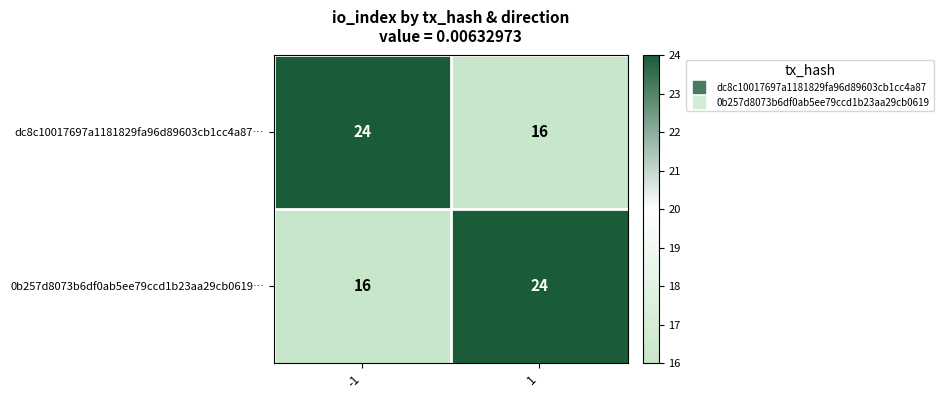

What is the spread (max minus min) of values at 1?

8